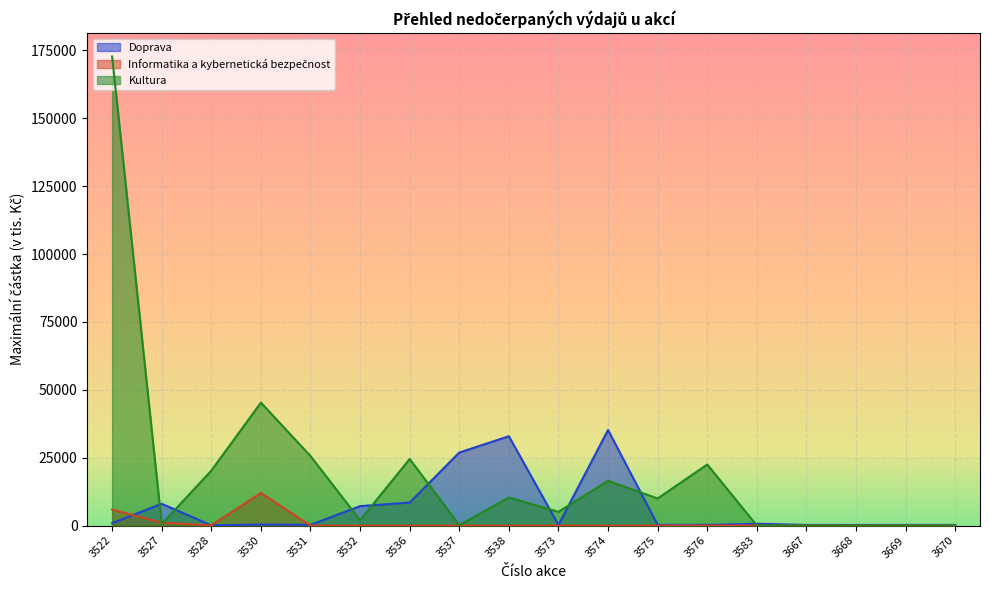

Reading right to left, transcribe all the data shown in this chart.

Doprava: 3670=231.0	3669=231.0	3668=219.6	3667=231.0	3583=669.4	3576=260.0	3575=241.0	3574=35239.5	3573=229.9	3538=32899.6	3537=26899.6	3536=8479.3	3532=7155.9	3531=263.3	3530=375.1	3528=85.2	3527=8023.2	3522=881.0
Informatika a kybernetická bezpečnost: 3670=0.0	3669=0.0	3668=0.0	3667=0.0	3583=0.0	3576=0.0	3575=0.0	3574=0.0	3573=0.0	3538=0.0	3537=0.0	3536=0.0	3532=0.0	3531=0.0	3530=12000.0	3528=100.4	3527=1042.8	3522=5885.1
Kultura: 3670=0.0	3669=0.0	3668=0.0	3667=0.0	3583=0.0	3576=22499.6	3575=9980.8	3574=16460.4	3573=5061.6	3538=10330.0	3537=173.0	3536=24516.1	3532=1963.7	3531=25602.3	3530=45288.7	3528=20230.0	3527=570.0	3522=172772.8